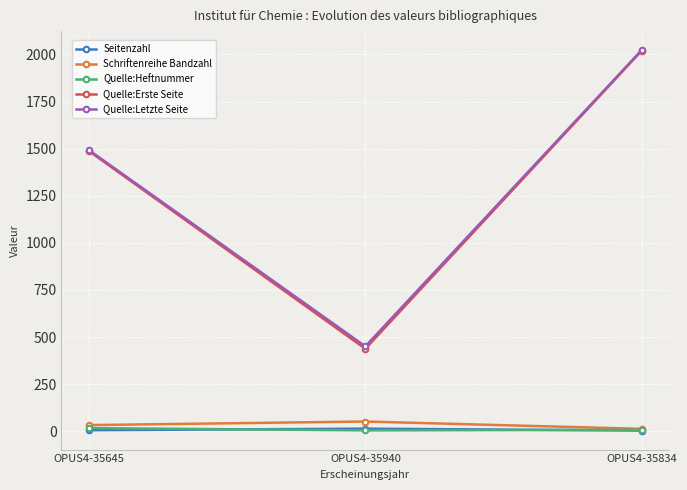

What is the label of the 3rd point from the left?

OPUS4-35834